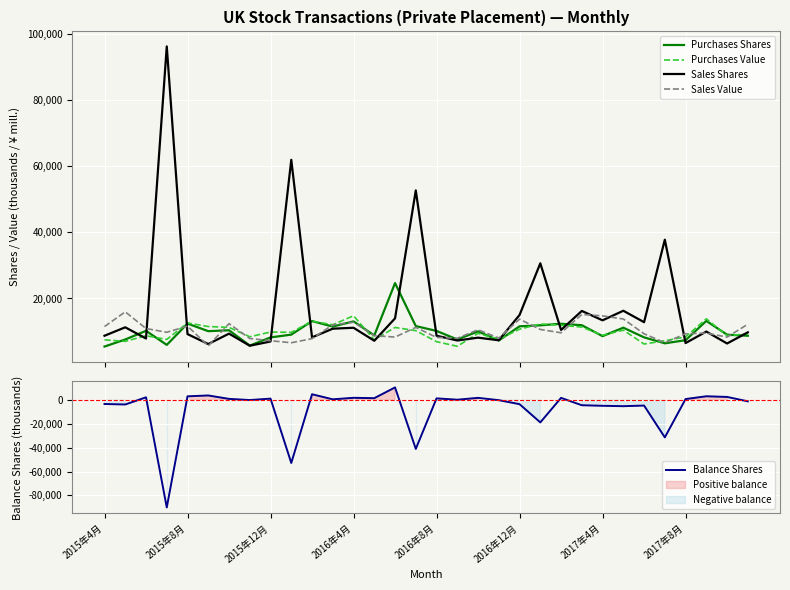

Which series has the largest range (max minus min)?

Balance Shares